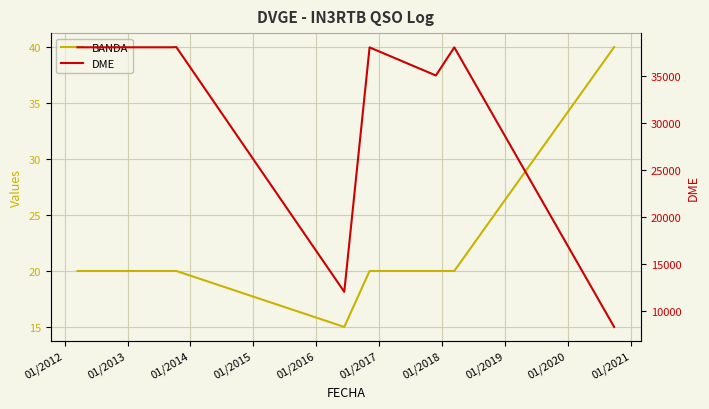

What is the total value across all series at 01/2013?

38043